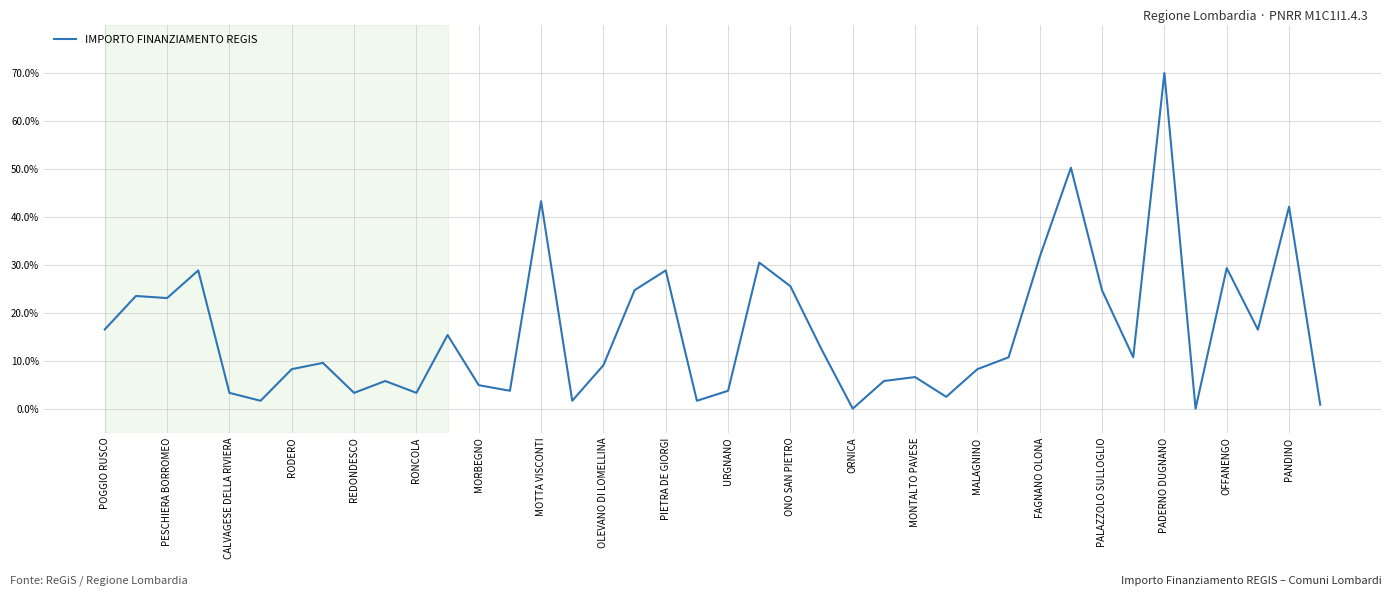

Is this an area chart (filled region under the line)?

No